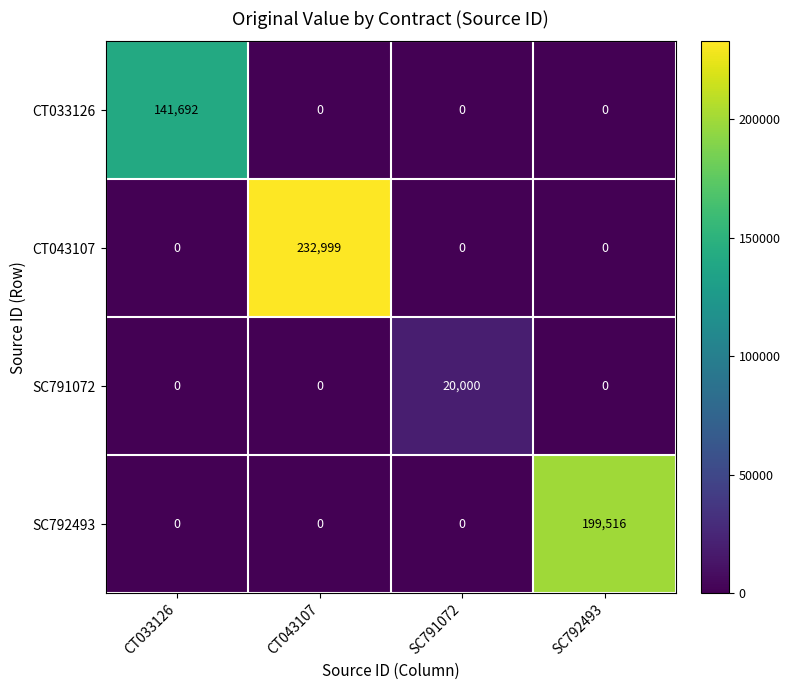

Which series has the widest spread of values?

CT043107